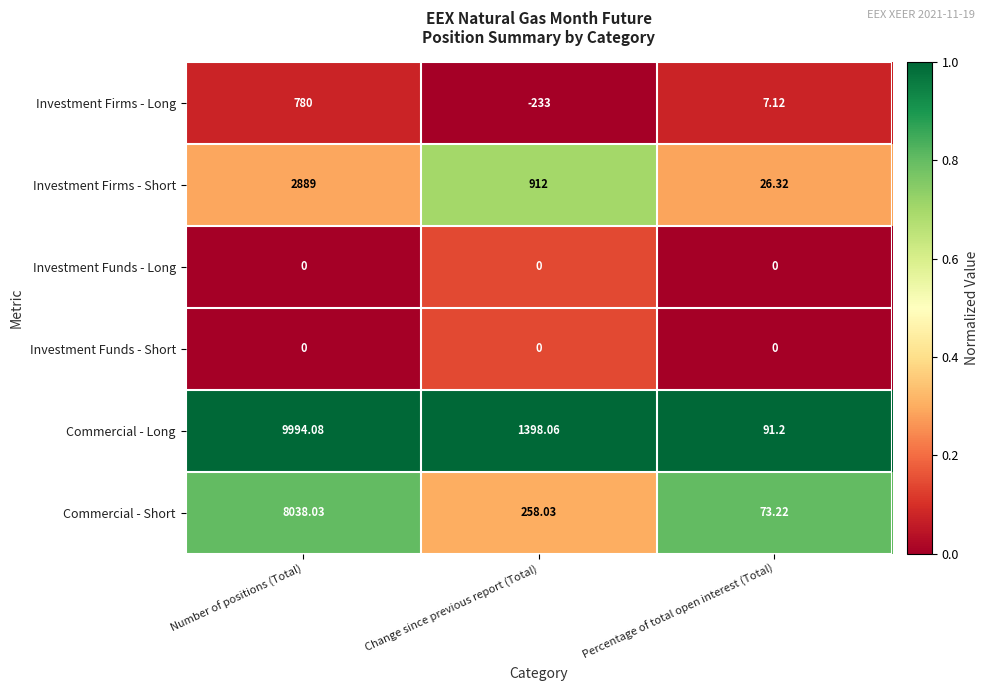

Which series has the widest spread of values?

Commercial - Long